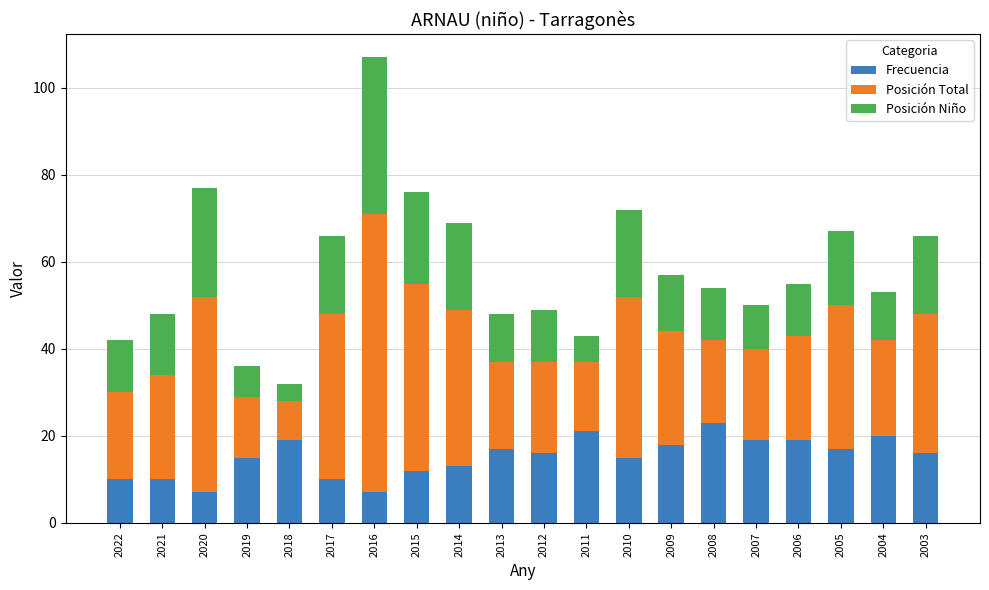

What is the difference between the second highest and minimum values in the Frecuencia series?

14